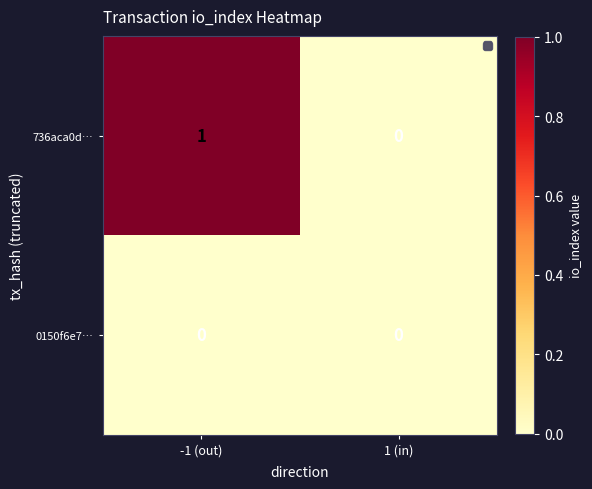

Reading left to right, extract all data points from this chart.

736aca0d…: 1	0
0150f6e7…: 0	0